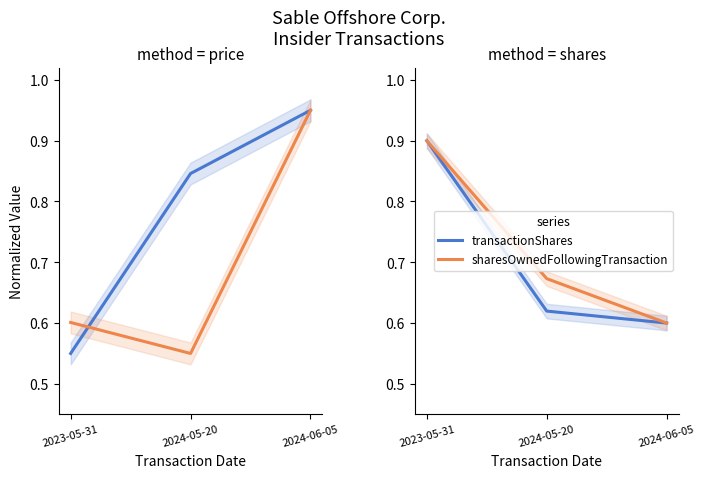

Where is transactionShares nearest to the value 0?

2024-06-05